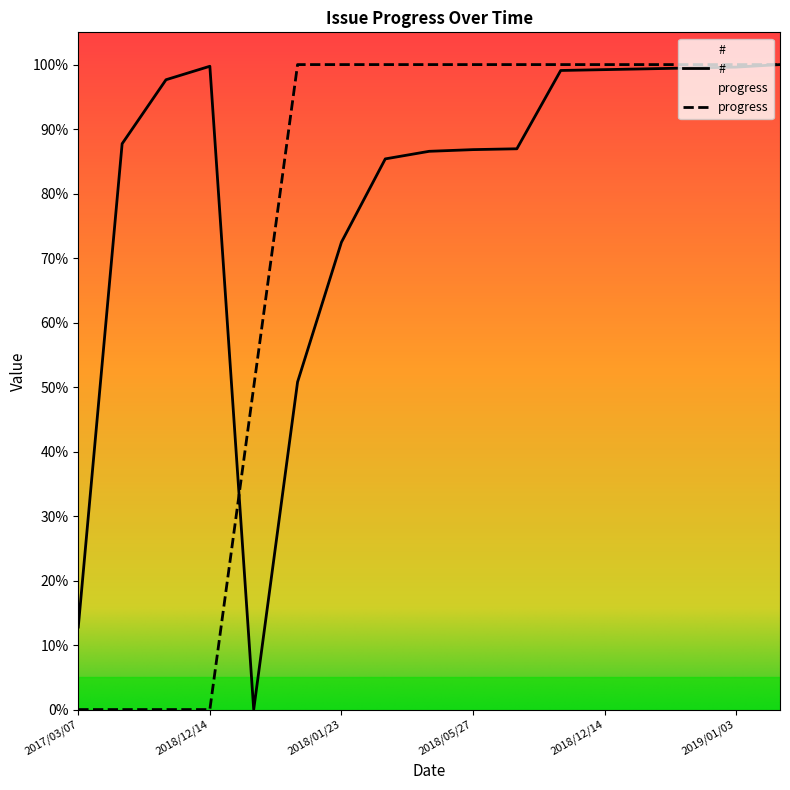

At which label is # closest to 50?

2017/10/15